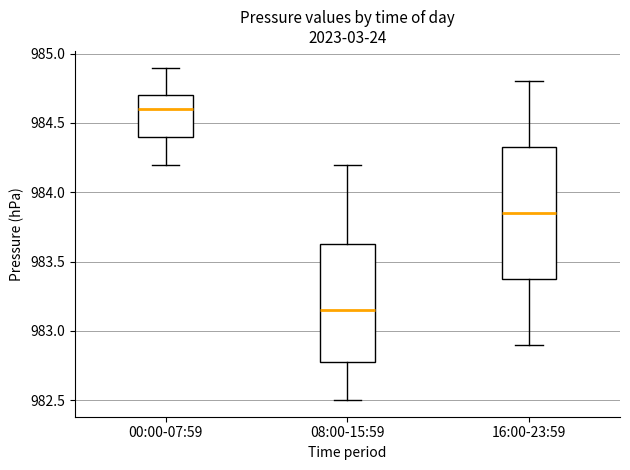

Where is the upper edge of the box for 16:00-23:59 on the y-axis? The values are not printed on the chart, so give them approximately, as read against the axis.

984.35